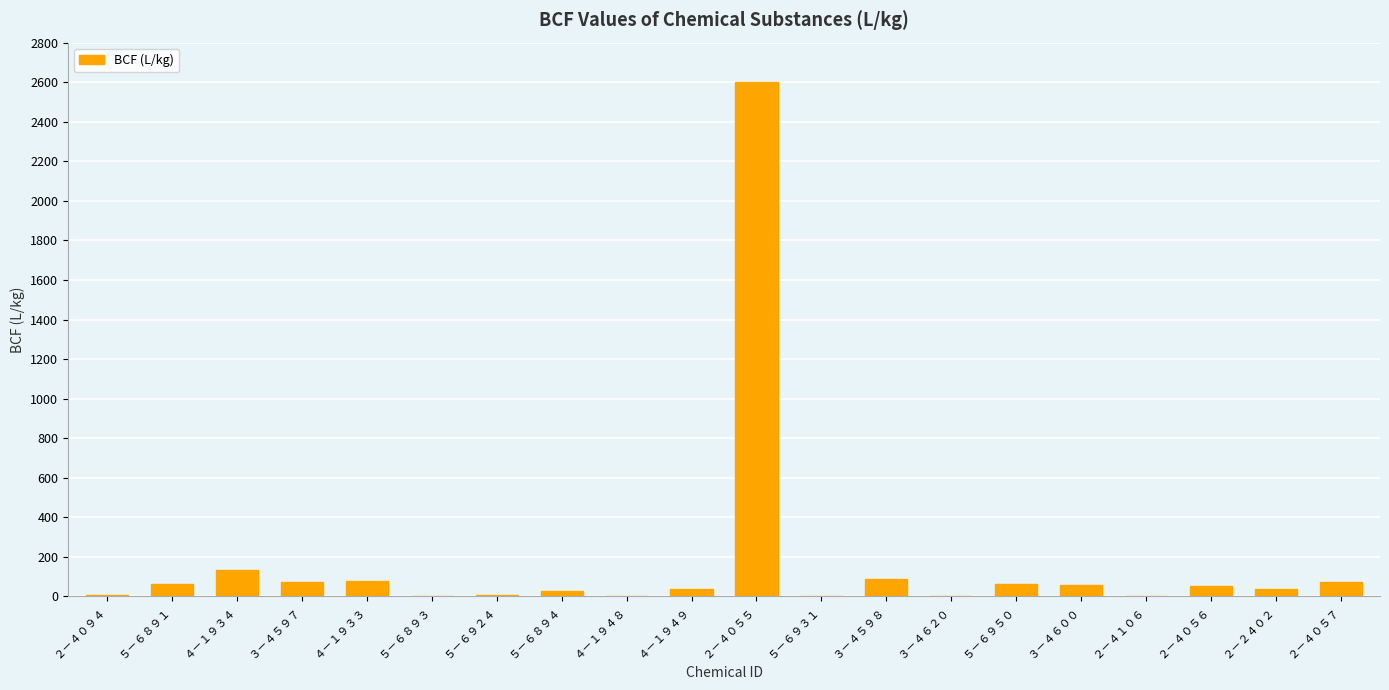

What is the sum of all values?

3412.8